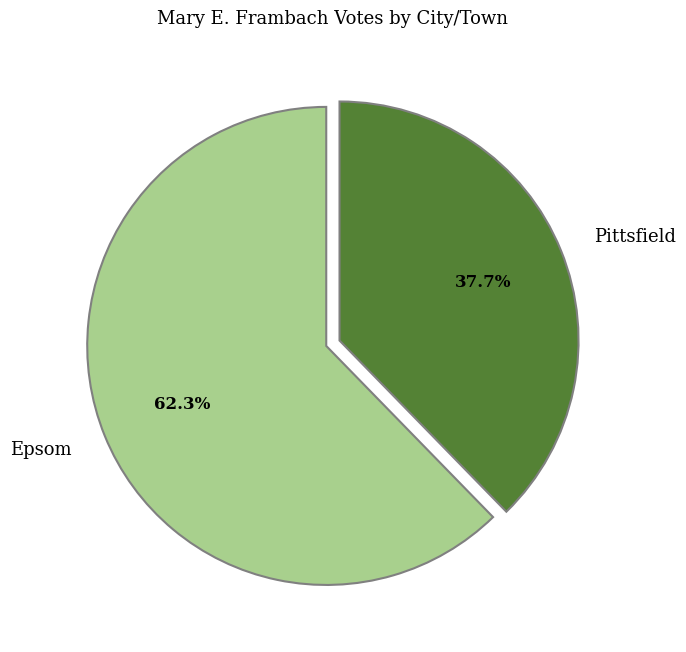

What percentage is the Epsom slice, to the nearest percent?

62%